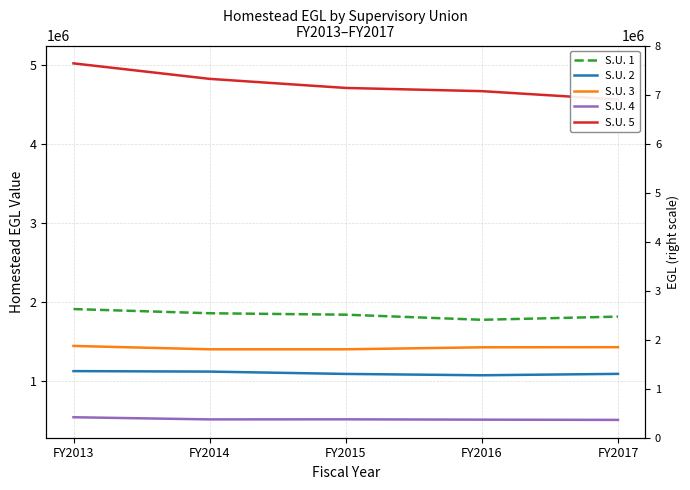

True or false: S.U. 2 has more than 0 points higher than both neighbors.

False